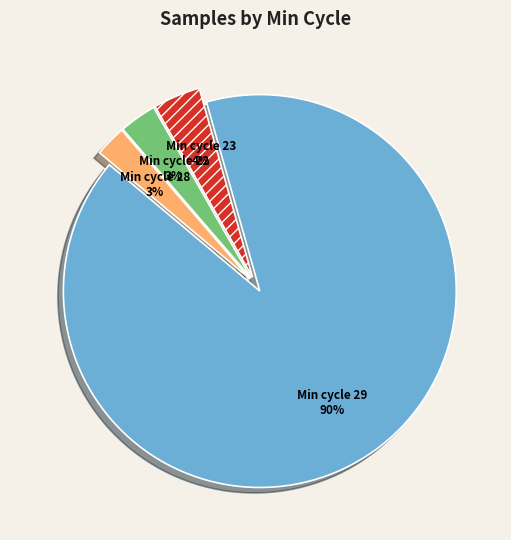

Between Min cycle 29 and Min cycle 23, which is larger?

Min cycle 29